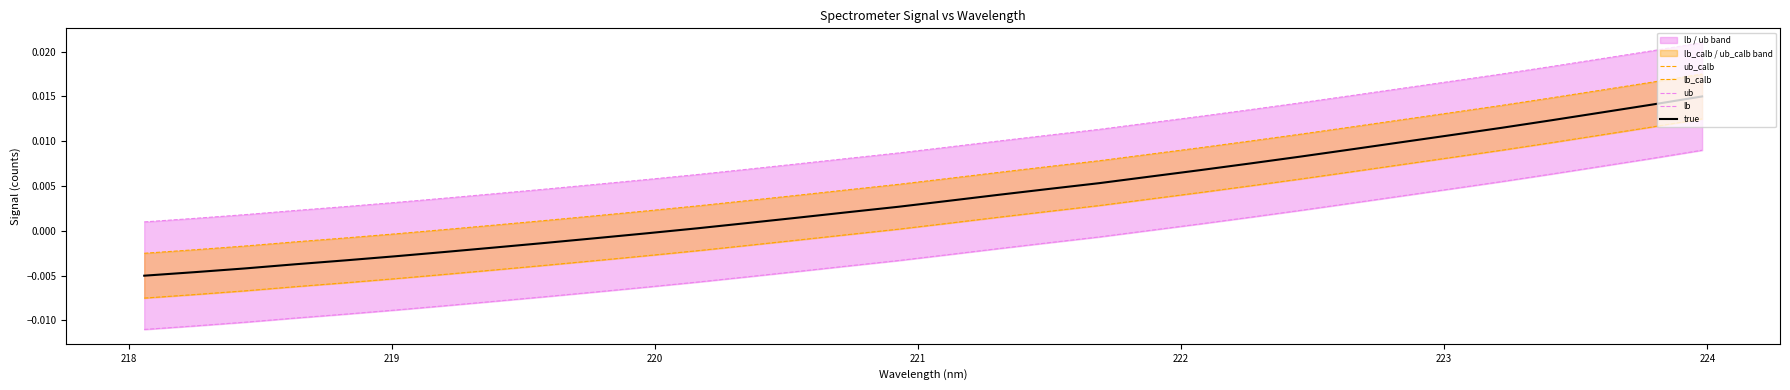

Which series has the largest range (max minus min)?

true